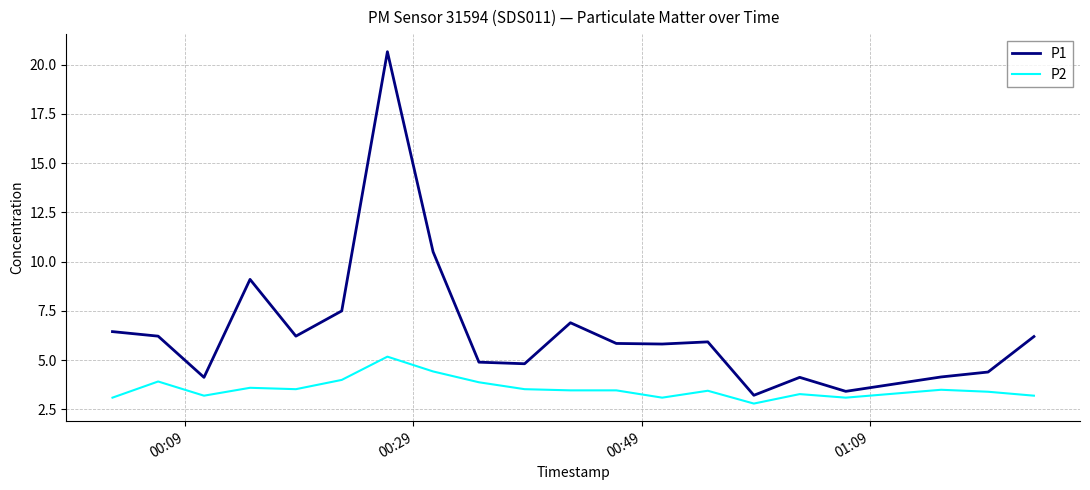

How many categories are shown in the chart?

20